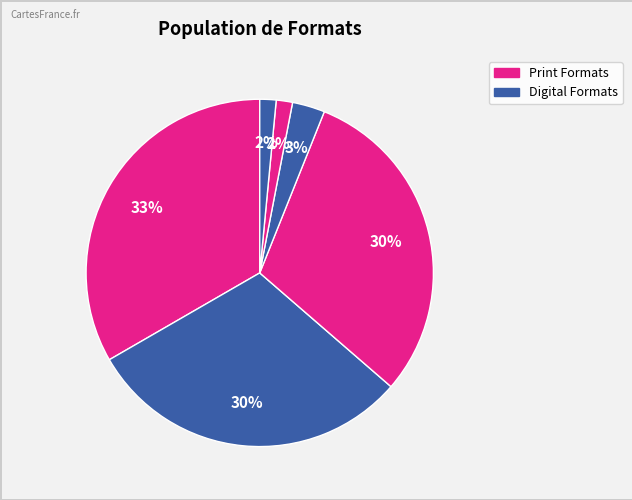

Is there any slice that represents more than half of the pie?

No